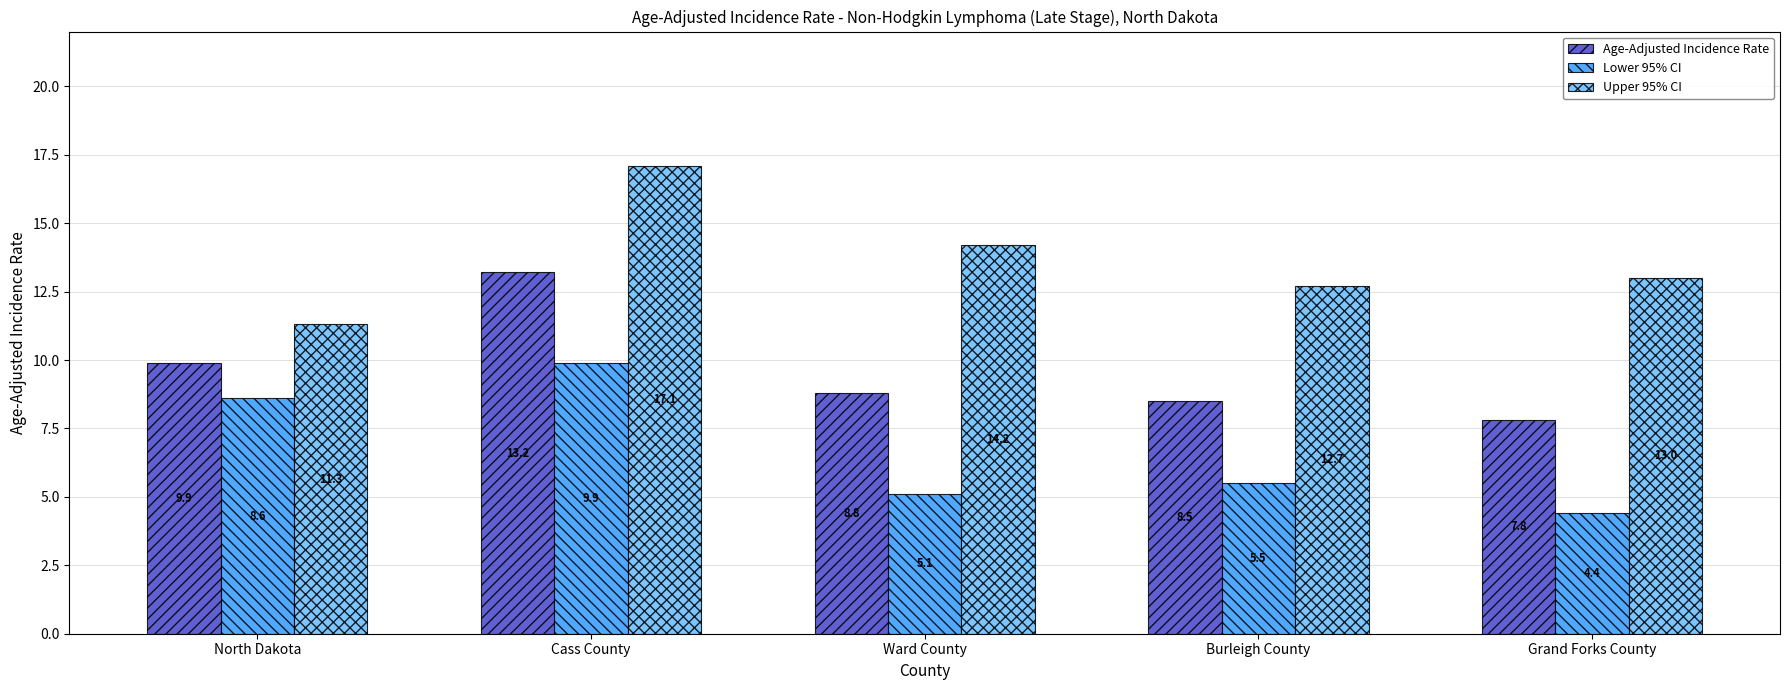

What is the maximum value shown in the chart?

17.1